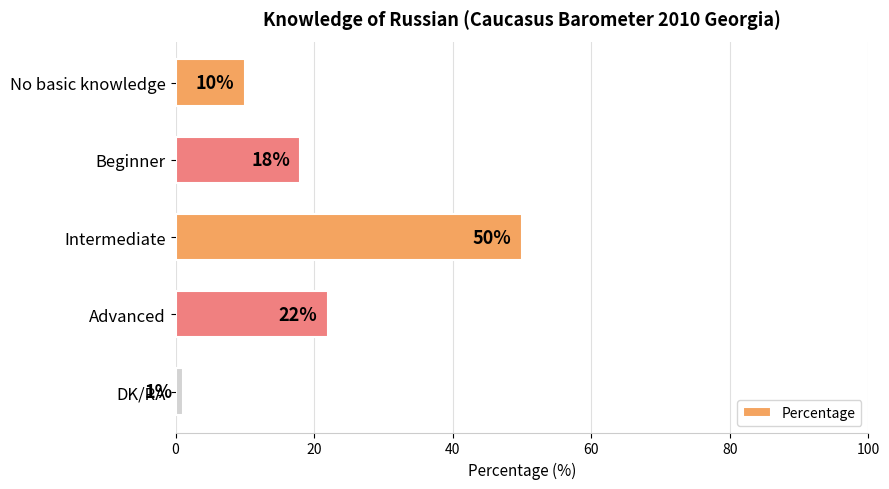

What is the change in value from Beginner to Advanced?

+4